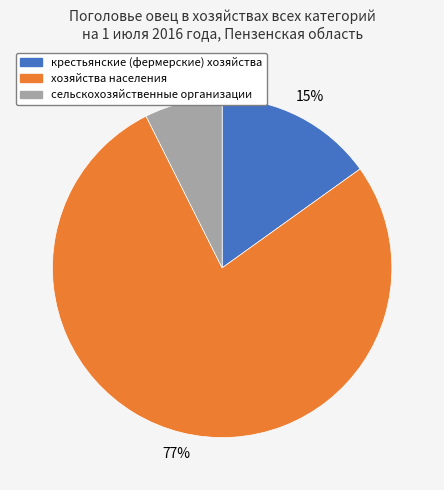

To the nearest percent, what is the average slice percentage?

33%